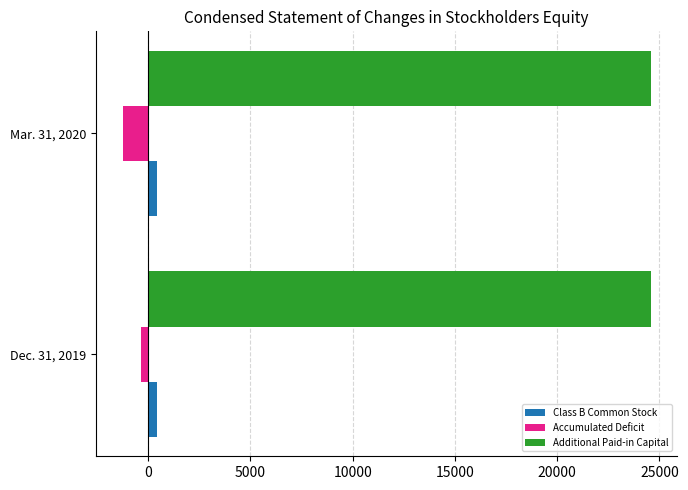

What is the minimum value for Accumulated Deficit?

-1256